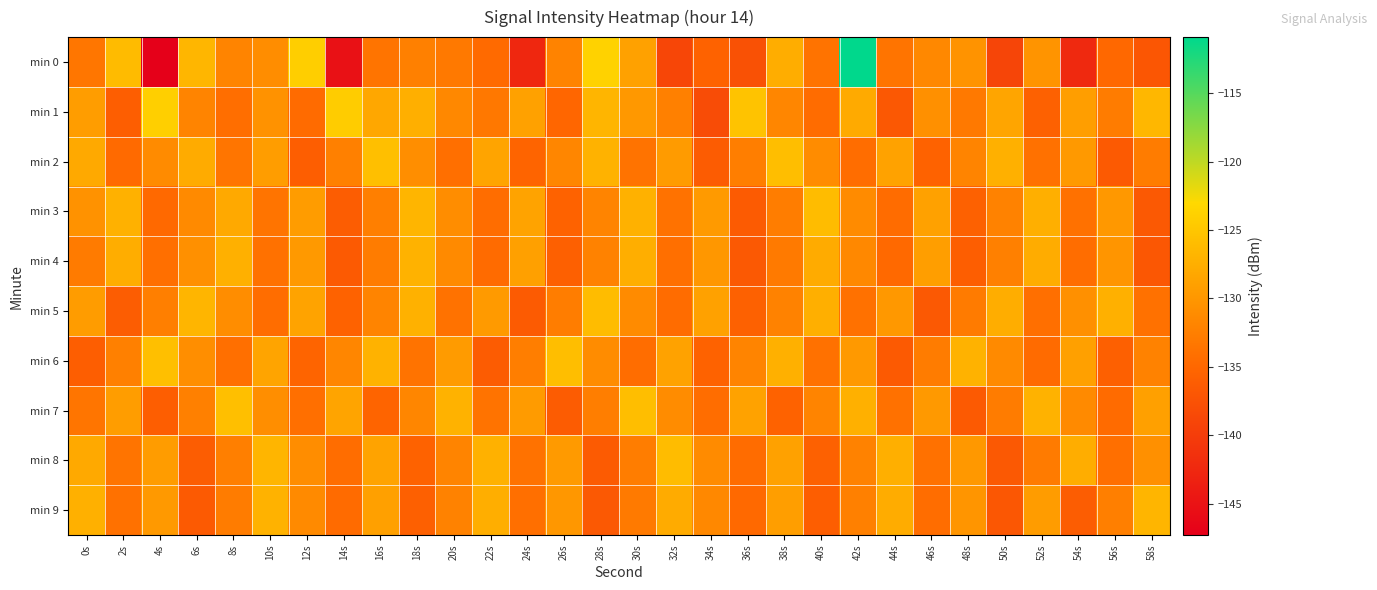

Reading right to left, extract all data points from this chart.

min 0: 58s=-137.0	56s=-134.9	54s=-142.3	52s=-130.2	50s=-139.0	48s=-130.3	46s=-131.5	44s=-133.6	42s=-110.9	40s=-133.7	38s=-127.7	36s=-137.6	34s=-135.5	32s=-139.0	30s=-128.9	28s=-123.7	26s=-132.1	24s=-142.6	22s=-134.7	20s=-133.1	18s=-132.4	16s=-133.6	14s=-145.2	12s=-124.2	10s=-131.0	8s=-131.9	6s=-126.6	4s=-147.3	2s=-126.1	0s=-133.4
min 1: 58s=-126.5	56s=-132.8	54s=-129.2	52s=-135.7	50s=-128.4	48s=-133.1	46s=-130.6	44s=-136.8	42s=-127.9	40s=-134.5	38s=-131.7	36s=-125.3	34s=-138.2	32s=-132.4	30s=-129.8	28s=-126.7	26s=-135.1	24s=-128.9	22s=-133.2	20s=-131.5	18s=-127.4	16s=-128.2	14s=-124.3	12s=-134.6	10s=-130.4	8s=-134.2	6s=-131.9	4s=-124.0	2s=-136.1	0s=-129.3
min 2: 58s=-132.8	56s=-136.5	54s=-129.7	52s=-133.9	50s=-127.3	48s=-132.0	46s=-135.6	44s=-128.8	42s=-134.4	40s=-131.1	38s=-125.9	36s=-132.6	34s=-136.3	32s=-129.5	30s=-133.7	28s=-127.1	26s=-131.8	24s=-135.4	22s=-128.6	20s=-134.2	18s=-130.9	16s=-125.7	14s=-132.4	12s=-136.1	10s=-129.3	8s=-133.5	6s=-127.8	4s=-131.2	2s=-134.7	0s=-128.1
min 3: 58s=-136.6	56s=-129.8	54s=-134.0	52s=-127.4	50s=-132.1	48s=-135.7	46s=-128.9	44s=-134.5	42s=-131.2	40s=-126.0	38s=-132.7	36s=-136.4	34s=-129.6	32s=-133.8	30s=-127.2	28s=-131.9	26s=-135.5	24s=-128.7	22s=-134.3	20s=-131.0	18s=-126.8	16s=-132.5	14s=-136.2	12s=-129.4	10s=-133.6	8s=-128.0	6s=-131.3	4s=-134.8	2s=-127.2	0s=-130.5
min 4: 58s=-136.9	56s=-130.1	54s=-134.3	52s=-127.7	50s=-132.4	48s=-136.0	46s=-129.2	44s=-134.8	42s=-131.5	40s=-127.8	38s=-133.0	36s=-136.7	34s=-129.9	32s=-134.1	30s=-127.5	28s=-132.2	26s=-135.8	24s=-129.0	22s=-134.6	20s=-131.3	18s=-127.1	16s=-132.8	14s=-136.5	12s=-129.7	10s=-133.9	8s=-127.3	6s=-130.6	4s=-134.1	2s=-127.6	0s=-132.9
min 5: 58s=-133.9	56s=-127.3	54s=-130.6	52s=-134.1	50s=-127.6	48s=-132.9	46s=-136.6	44s=-129.8	42s=-134.0	40s=-127.4	38s=-132.1	36s=-135.7	34s=-128.9	32s=-134.5	30s=-131.2	28s=-126.0	26s=-132.7	24s=-136.4	22s=-129.6	20s=-133.8	18s=-127.2	16s=-131.9	14s=-135.5	12s=-128.7	10s=-134.3	8s=-131.0	6s=-126.8	4s=-132.5	2s=-136.2	0s=-129.4
min 6: 58s=-132.2	56s=-135.8	54s=-129.0	52s=-134.6	50s=-131.3	48s=-127.1	46s=-132.8	44s=-136.5	42s=-129.7	40s=-133.9	38s=-127.3	36s=-132.0	34s=-135.6	32s=-128.8	30s=-134.4	28s=-131.1	26s=-125.9	24s=-132.6	22s=-136.3	20s=-129.5	18s=-133.7	16s=-127.1	14s=-131.8	12s=-135.4	10s=-128.6	8s=-134.2	6s=-130.9	4s=-125.7	2s=-132.4	0s=-136.1
min 7: 58s=-129.0	56s=-134.6	54s=-131.3	52s=-127.1	50s=-132.8	48s=-136.5	46s=-129.7	44s=-133.9	42s=-127.3	40s=-132.0	38s=-135.6	36s=-128.8	34s=-134.4	32s=-131.1	30s=-125.9	28s=-132.6	26s=-136.3	24s=-129.5	22s=-133.7	20s=-127.1	18s=-131.8	16s=-135.4	14s=-128.6	12s=-134.2	10s=-130.9	8s=-125.7	6s=-132.4	4s=-136.1	2s=-129.3	0s=-133.5
min 8: 58s=-130.6	56s=-134.1	54s=-127.6	52s=-132.9	50s=-136.6	48s=-129.8	46s=-134.0	44s=-127.4	42s=-132.1	40s=-135.7	38s=-128.9	36s=-134.5	34s=-131.2	32s=-126.0	30s=-132.7	28s=-136.4	26s=-129.6	24s=-133.8	22s=-127.2	20s=-131.9	18s=-135.5	16s=-128.7	14s=-134.3	12s=-131.0	10s=-126.8	8s=-132.5	6s=-136.2	4s=-129.4	2s=-133.6	0s=-128.0
min 9: 58s=-126.8	56s=-132.5	54s=-136.2	52s=-129.4	50s=-136.9	48s=-130.1	46s=-134.3	44s=-127.7	42s=-132.4	40s=-136.0	38s=-129.2	36s=-134.8	34s=-131.5	32s=-127.8	30s=-133.0	28s=-136.7	26s=-129.9	24s=-134.1	22s=-127.5	20s=-132.2	18s=-135.8	16s=-129.0	14s=-134.6	12s=-131.3	10s=-127.1	8s=-132.8	6s=-136.5	4s=-129.7	2s=-133.9	0s=-127.3